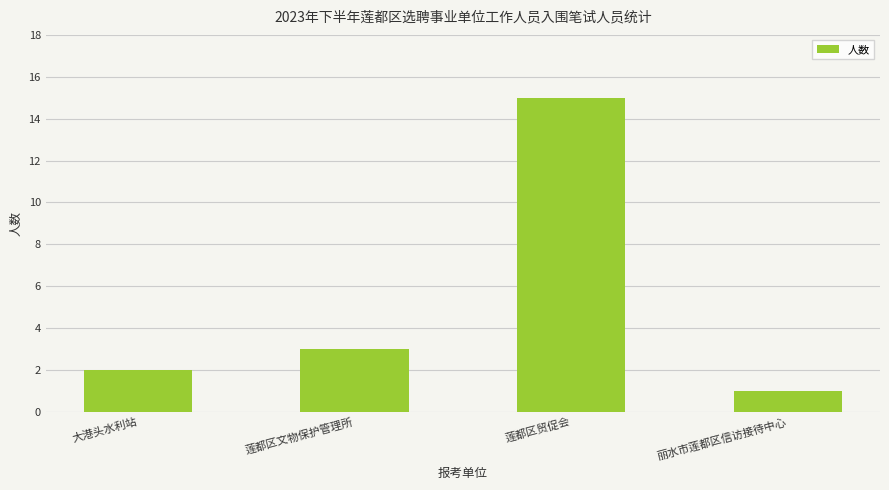

What is the difference between the maximum and minimum values?

14